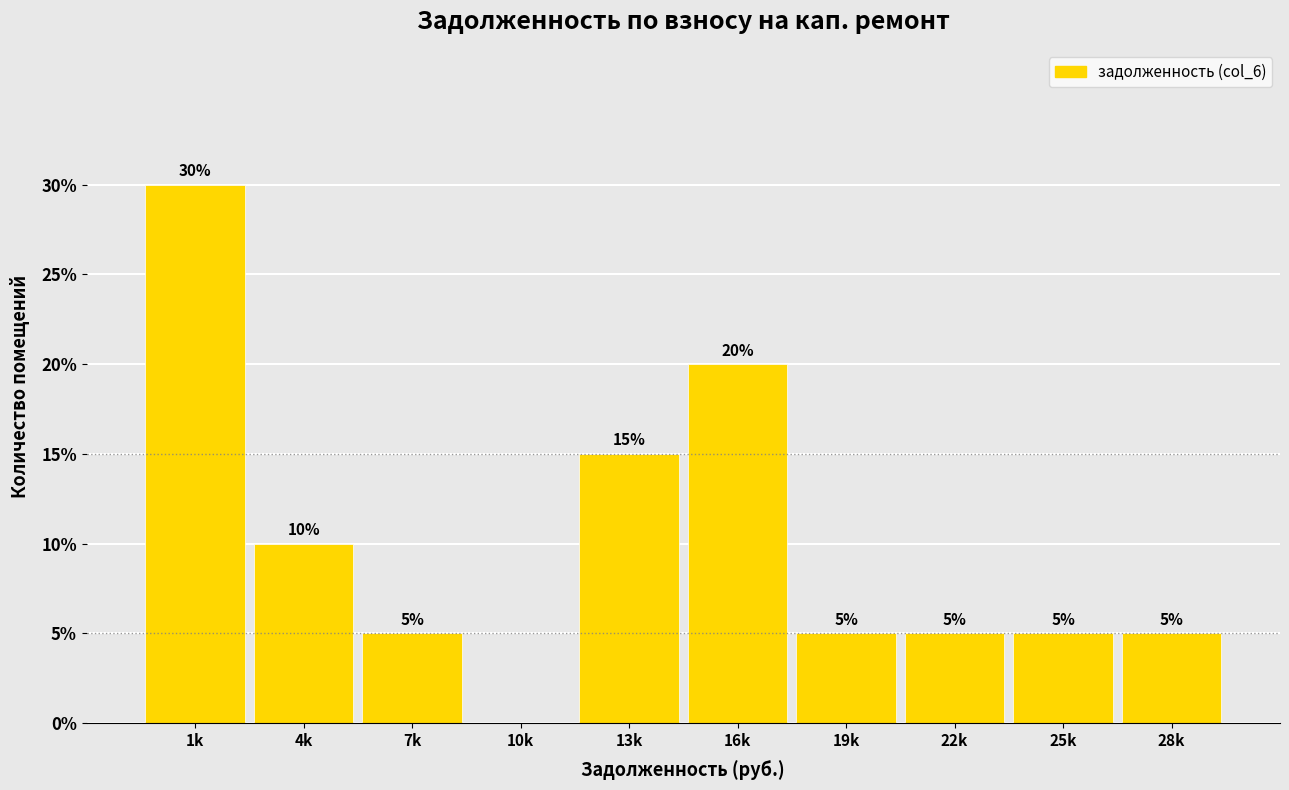

Reading left to right, what are all the values shown in this chart?

1k=30	4k=10	7k=5	10k=0	13k=15	16k=20	19k=5	22k=5	25k=5	28k=5